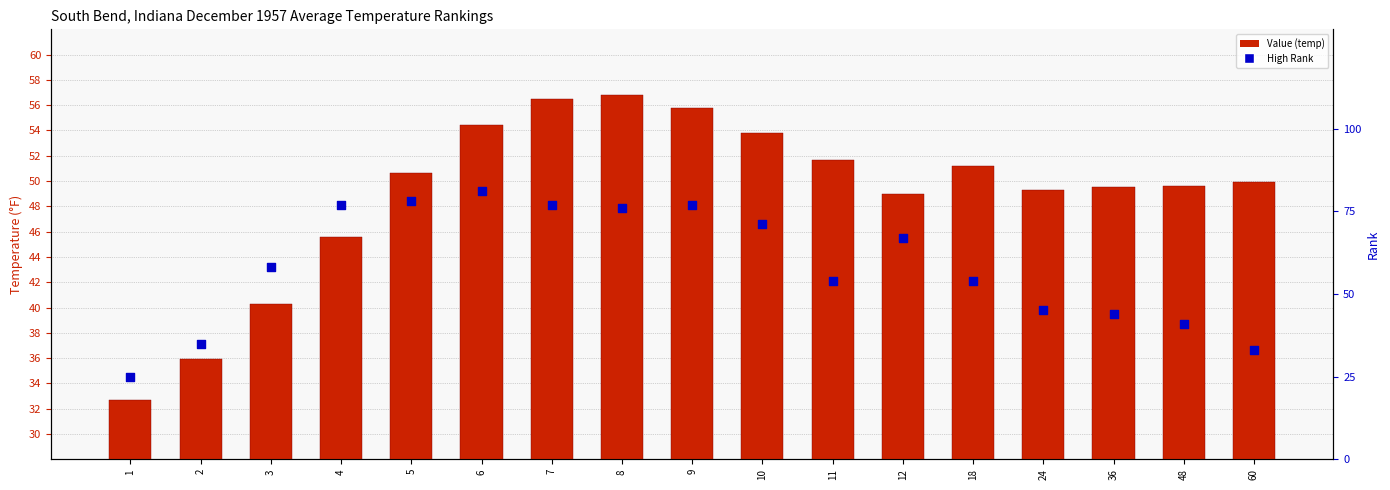

Which series reaches the minimum Y coordinate?

High Rank